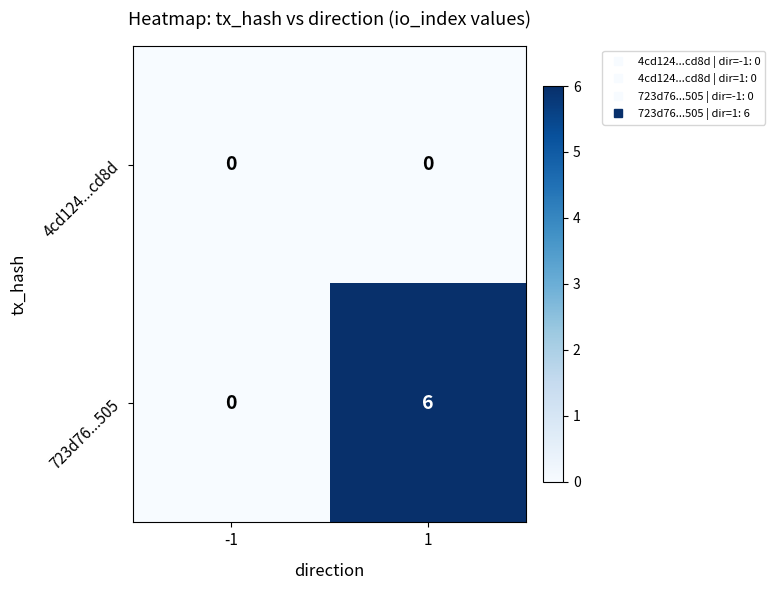

Reading right to left, extract all data points from this chart.

4cd124...cd8d: 1=0	-1=0
723d76...505: 1=6	-1=0